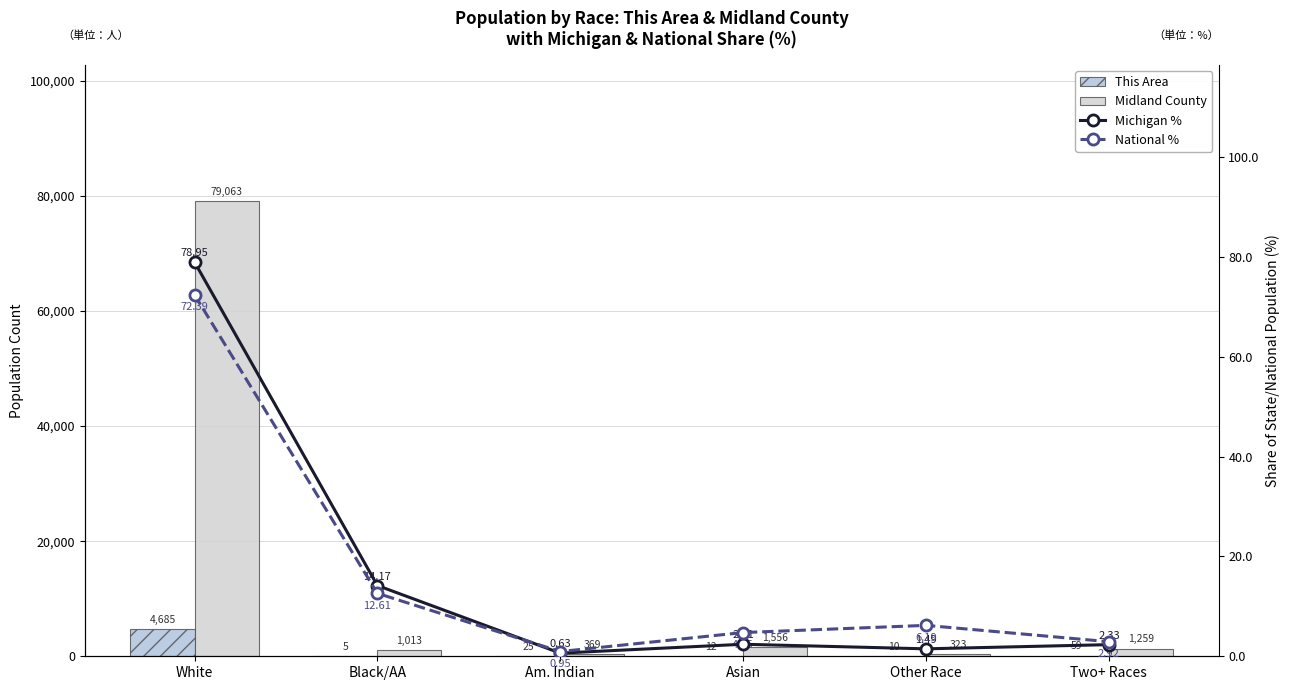

Is the value of This Area at White greater than the value of National % at White?

Yes